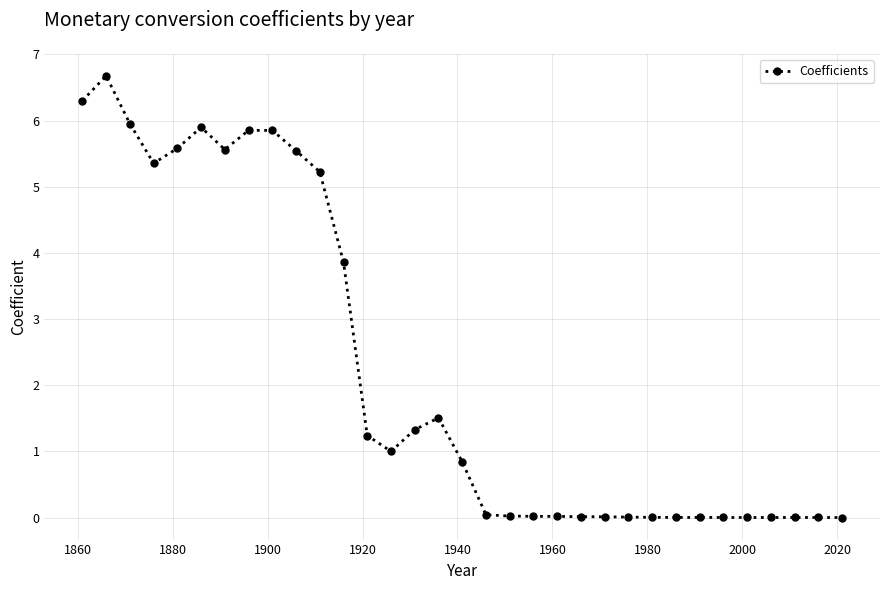

True or false: the data has more than 2 interior local peaks.

True